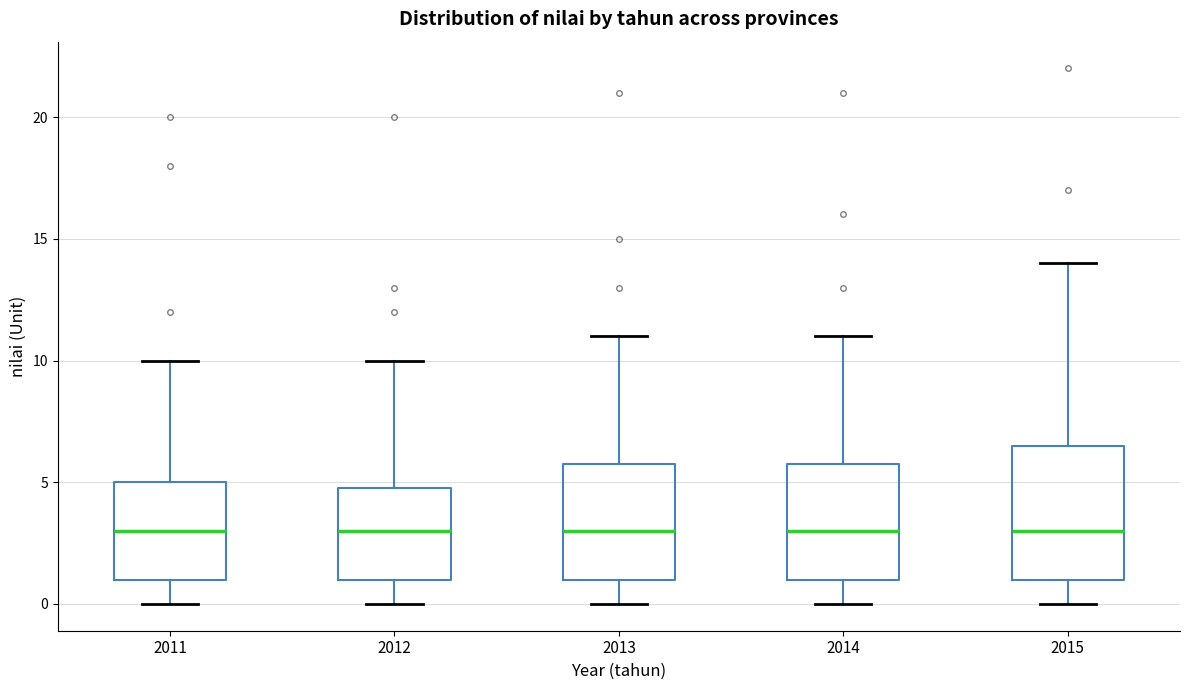

Reading left to right, read every box against the y-axis: the position of its median line, the range the box covers, and the ends of its whiskers. The values are not printed on the chart, so give them approximately, as read against the axis.

2011: median 3.0, box 1.0 to 5.0, whiskers 0.0 to 10.0
2012: median 3.0, box 1.0 to 5.0, whiskers 0.0 to 10.0
2013: median 3.0, box 1.0 to 6.0, whiskers 0.0 to 11.0
2014: median 3.0, box 1.0 to 6.0, whiskers 0.0 to 11.0
2015: median 3.0, box 1.0 to 6.5, whiskers 0.0 to 14.0